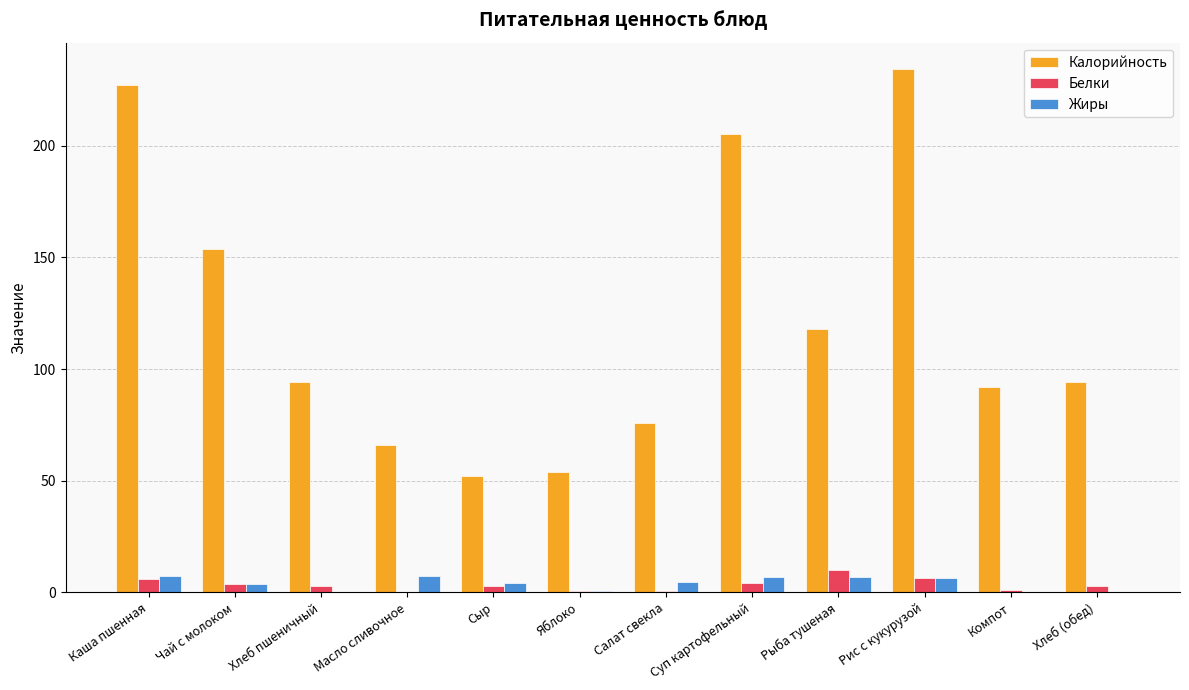

What is the sum of all Жиры values?

48.5